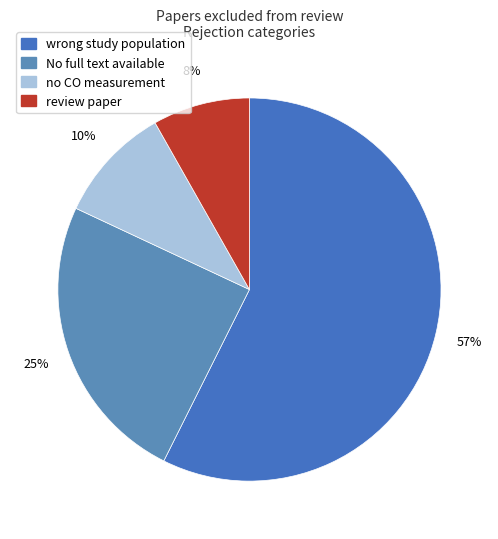

What is the ratio of the value at wrong study population to the value at No full text available?

2.3